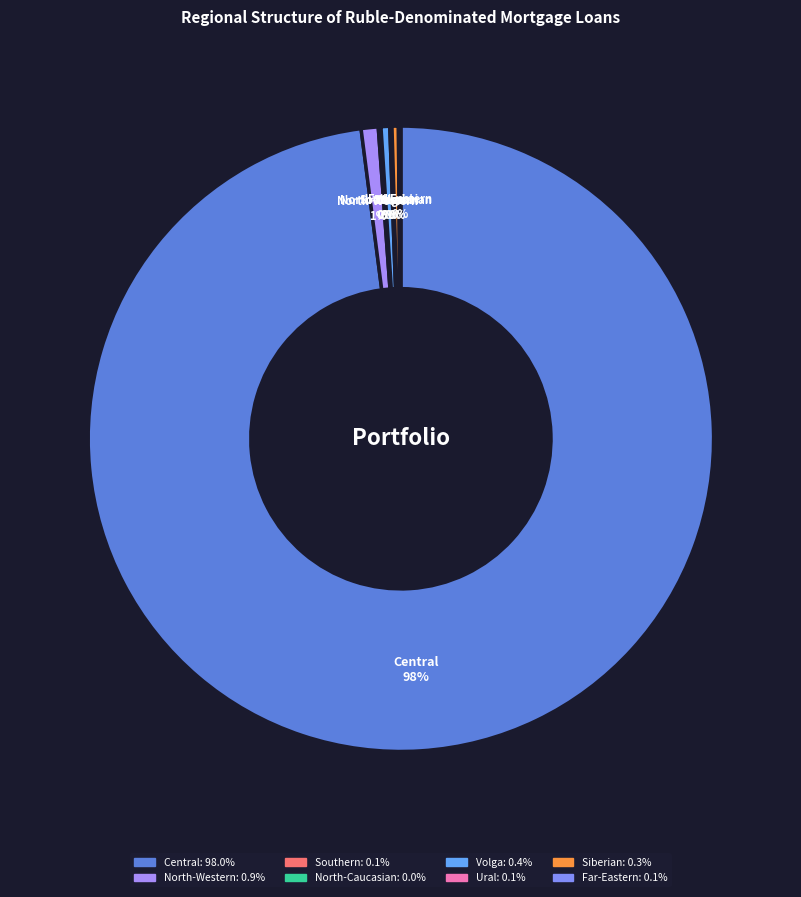

How many slices are in this pie chart?

8